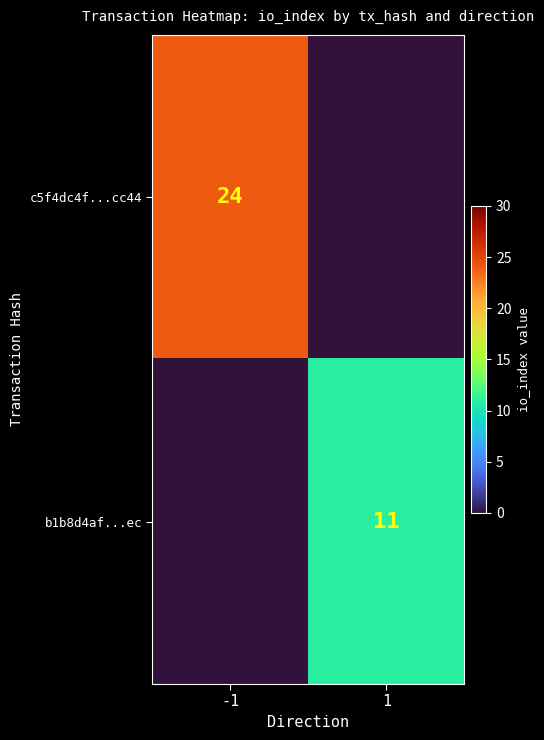

The value of c5f4dc4f...cc44 at -1 is 41. True or false?

False